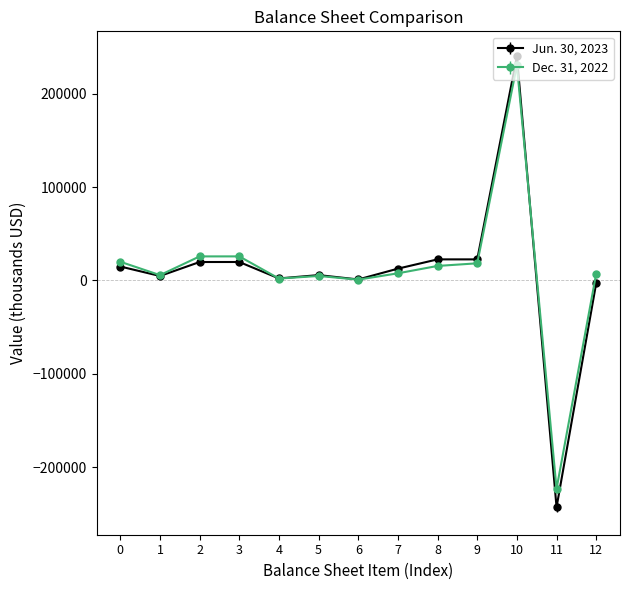

Which series has the largest range (max minus min)?

Jun. 30, 2023